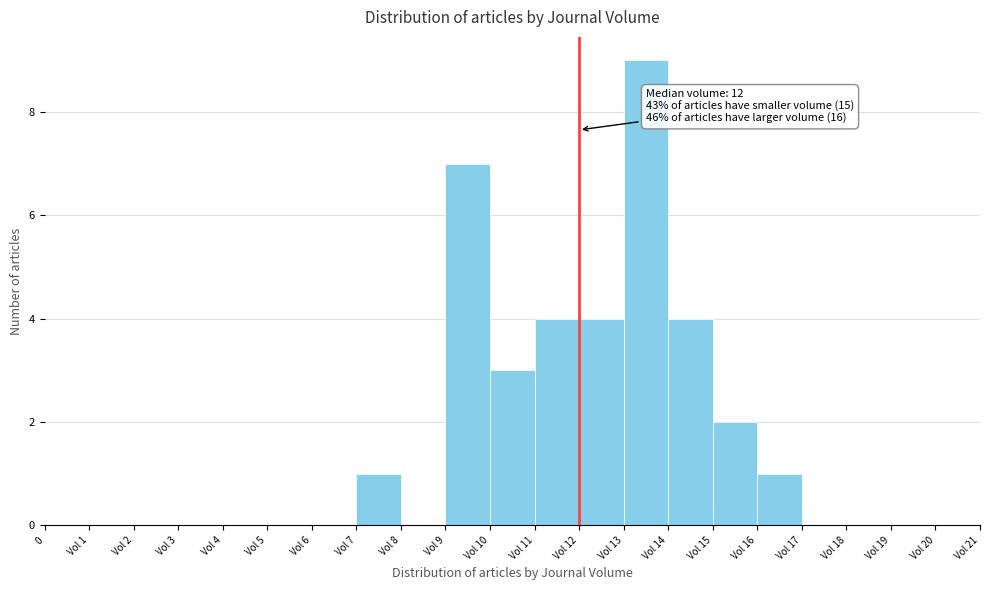

Reading left to right, list all the values displayed in this chart.

0=0	Vol 1=0	Vol 2=0	Vol 3=0	Vol 4=0	Vol 5=0	Vol 6=0	Vol 7=1	Vol 8=0	Vol 9=7	Vol 10=3	Vol 11=4	Vol 12=4	Vol 13=9	Vol 14=4	Vol 15=2	Vol 16=1	Vol 17=0	Vol 18=0	Vol 19=0	Vol 20=0